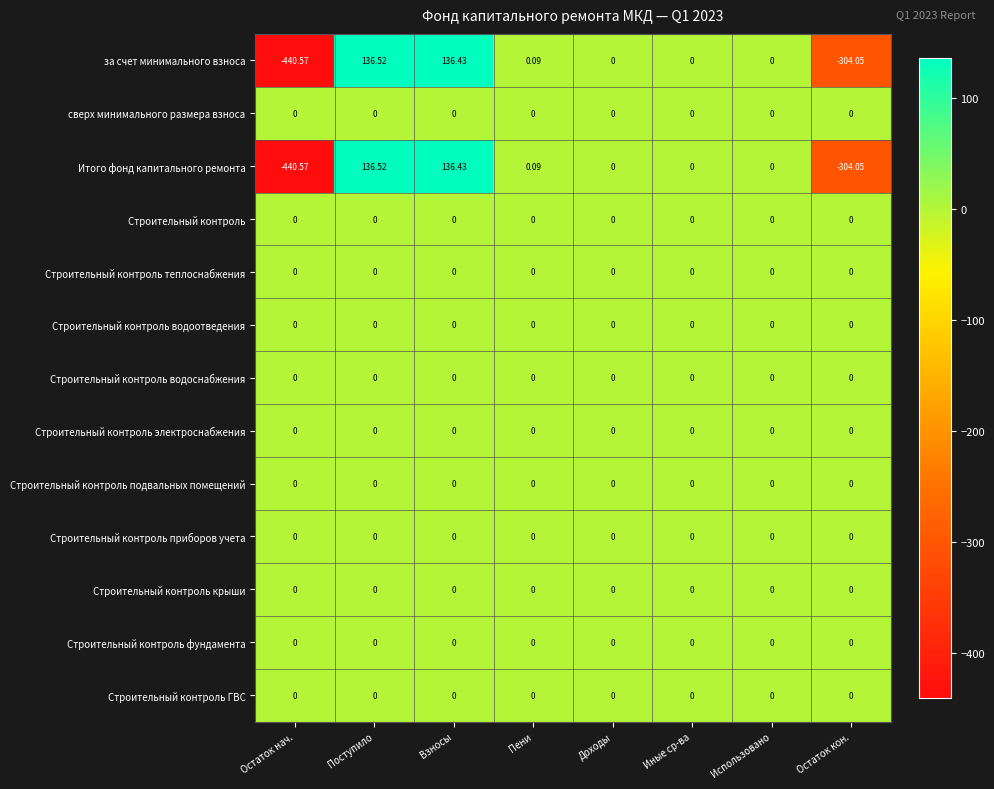

Which label corresponds to the smallest value in the chart?

Остаток нач.